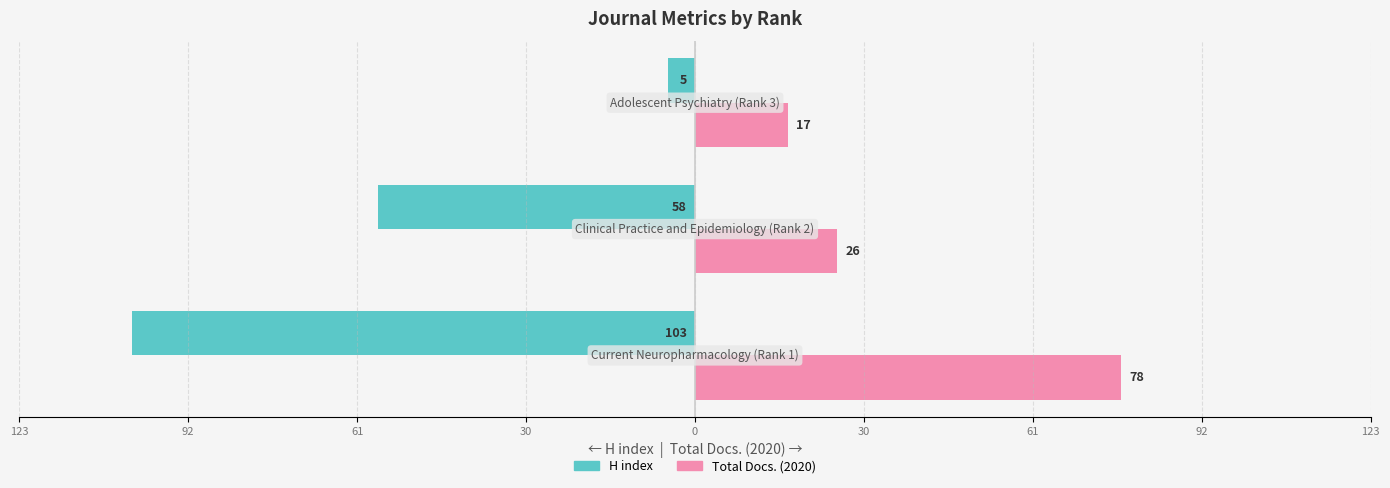

What are all the series names shown in the legend?

H index, Total Docs. (2020)